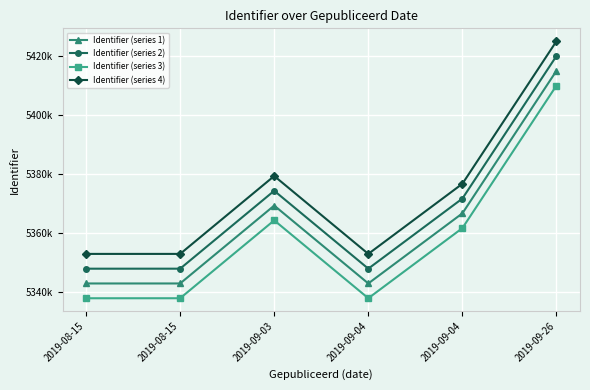

Rank the categories by Identifier (series 3) value from lowest to highest.

2019-08-15, 2019-08-15, 2019-09-04, 2019-09-04, 2019-09-03, 2019-09-26